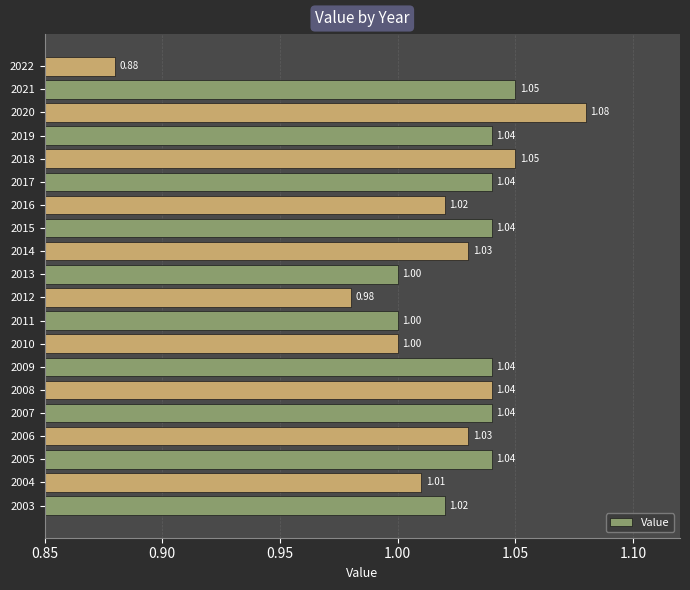

What is the sum of all values?

20.4